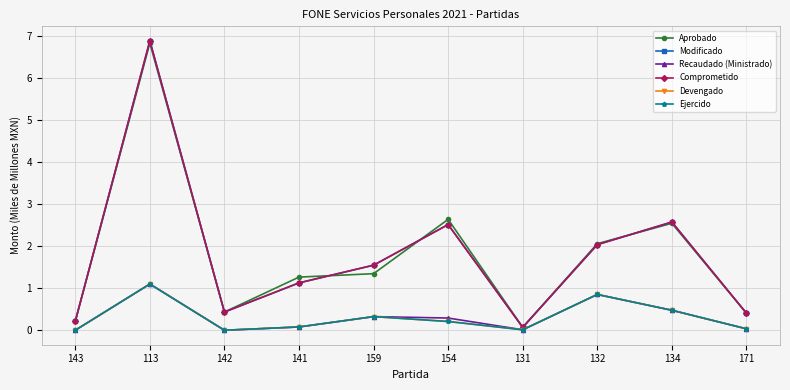

Reading left to right, extract all data points from this chart.

Aprobado: 143=0.2	113=6.8	142=0.4	141=1.3	159=1.3	154=2.6	131=0.1	132=2.1	134=2.5	171=0.4
Modificado: 143=0.2	113=6.9	142=0.4	141=1.1	159=1.5	154=2.5	131=0.1	132=2.0	134=2.6	171=0.4
Recaudado (Ministrado): 143=0.0	113=1.1	142=0.0	141=0.1	159=0.3	154=0.3	131=0.0	132=0.9	134=0.5	171=0.0
Comprometido: 143=0.2	113=6.9	142=0.4	141=1.1	159=1.5	154=2.5	131=0.1	132=2.0	134=2.6	171=0.4
Devengado: 143=0.0	113=1.1	142=0.0	141=0.1	159=0.3	154=0.2	131=0.0	132=0.9	134=0.5	171=0.0
Ejercido: 143=0.0	113=1.1	142=0.0	141=0.1	159=0.3	154=0.2	131=0.0	132=0.9	134=0.5	171=0.0